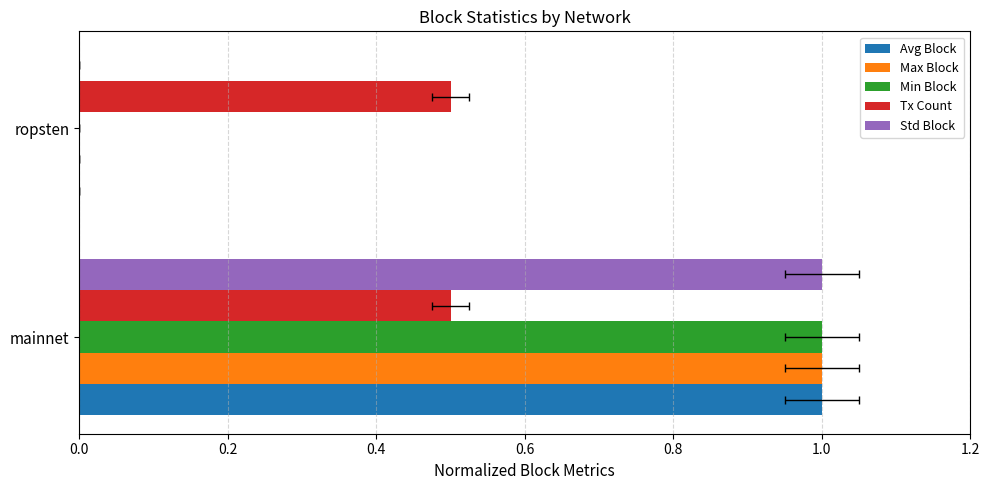

The value of Min Block at ropsten is 0.4. True or false?

False